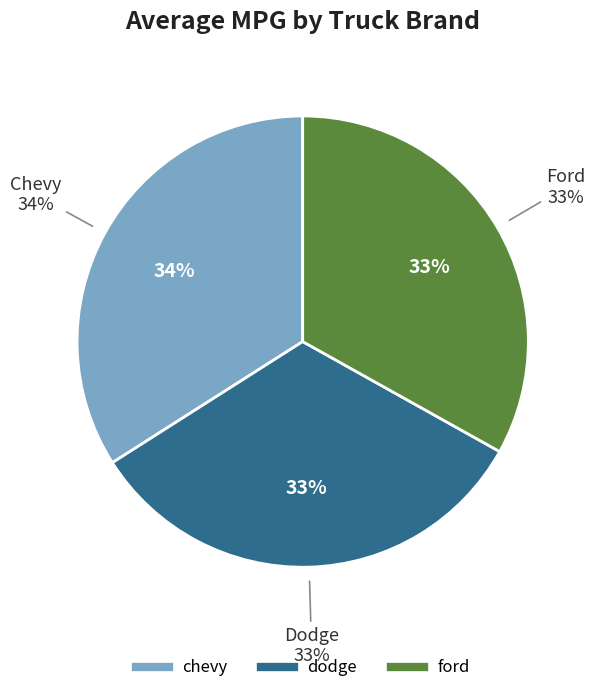

To the nearest percent, what is the difference between the ford and 3 slice percentages?

1%